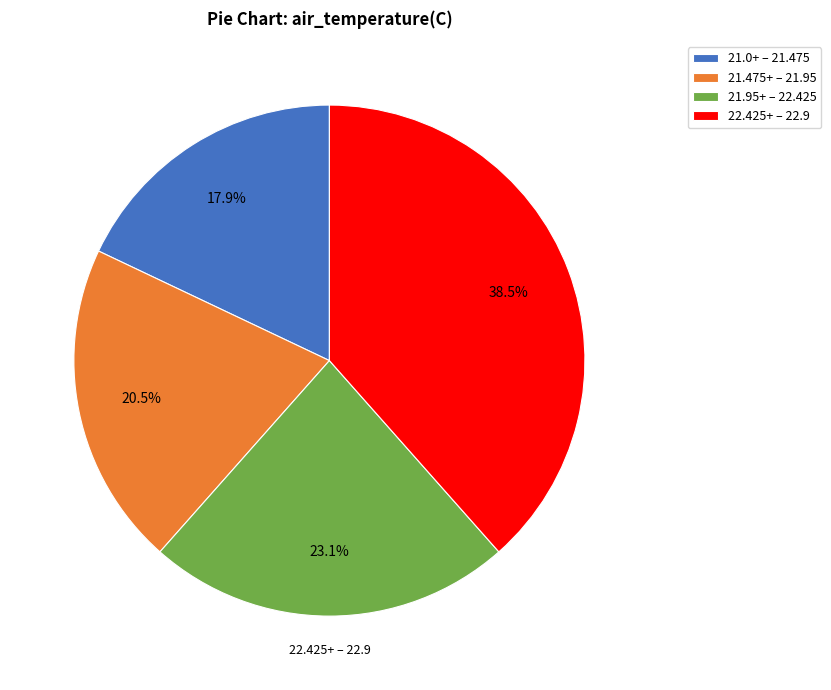

Between 21.0+ – 21.475 and 22.425+ – 22.9, which is larger?

22.425+ – 22.9